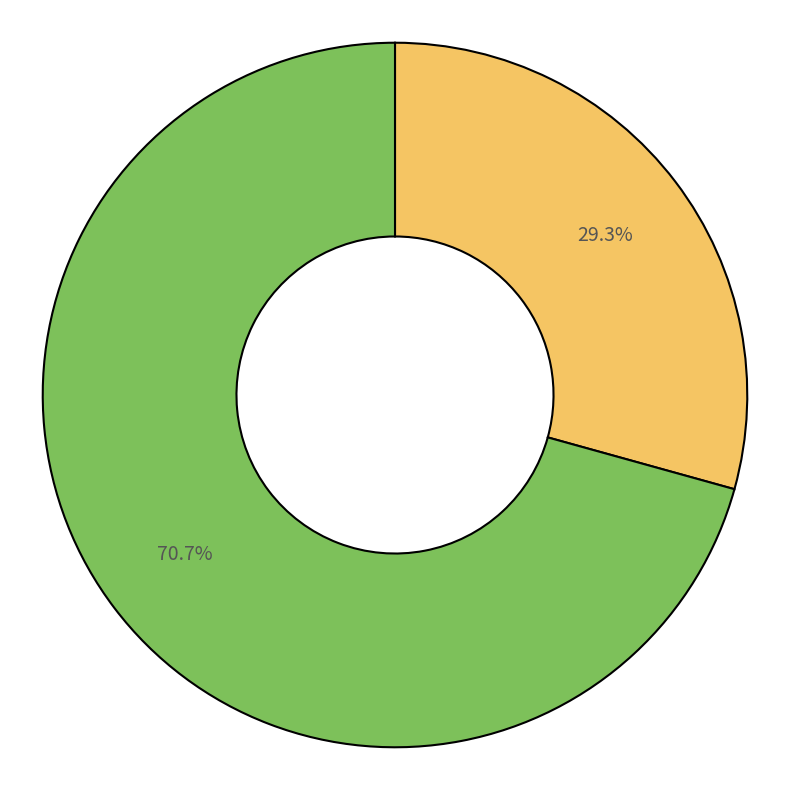

Is there a majority slice in this chart?

Yes